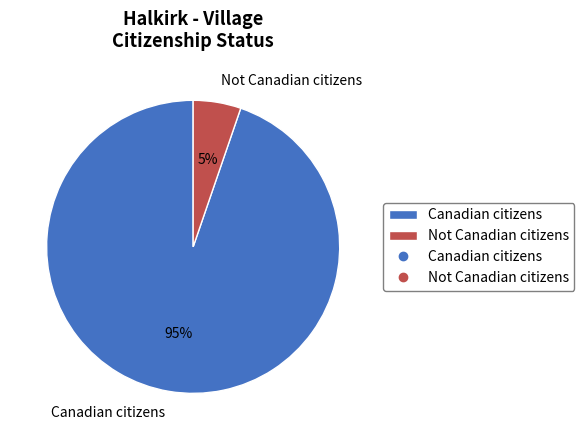

Is Not Canadian citizens the majority of the pie?

No